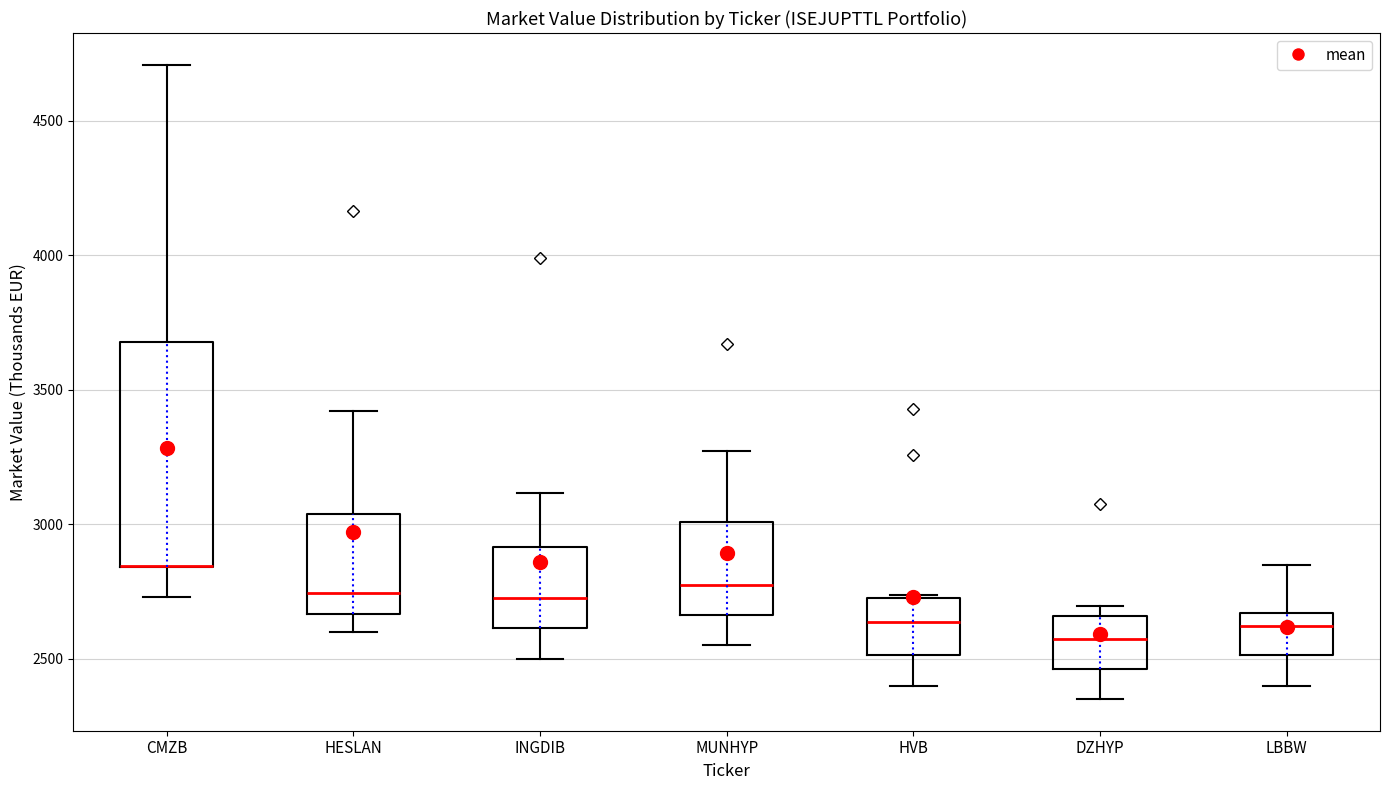

Where is the lower edge of the box for HVB on the y-axis? The values are not printed on the chart, so give them approximately, as read against the axis.

2500